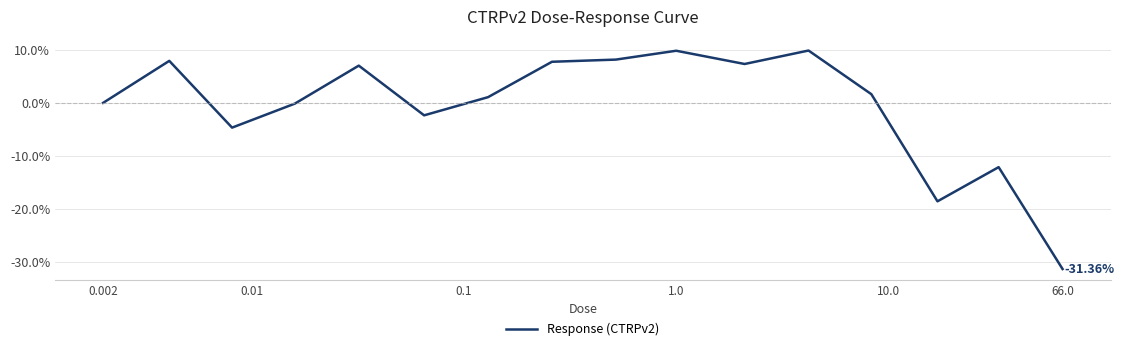

What is the difference between the maximum and minimum values?

41.2